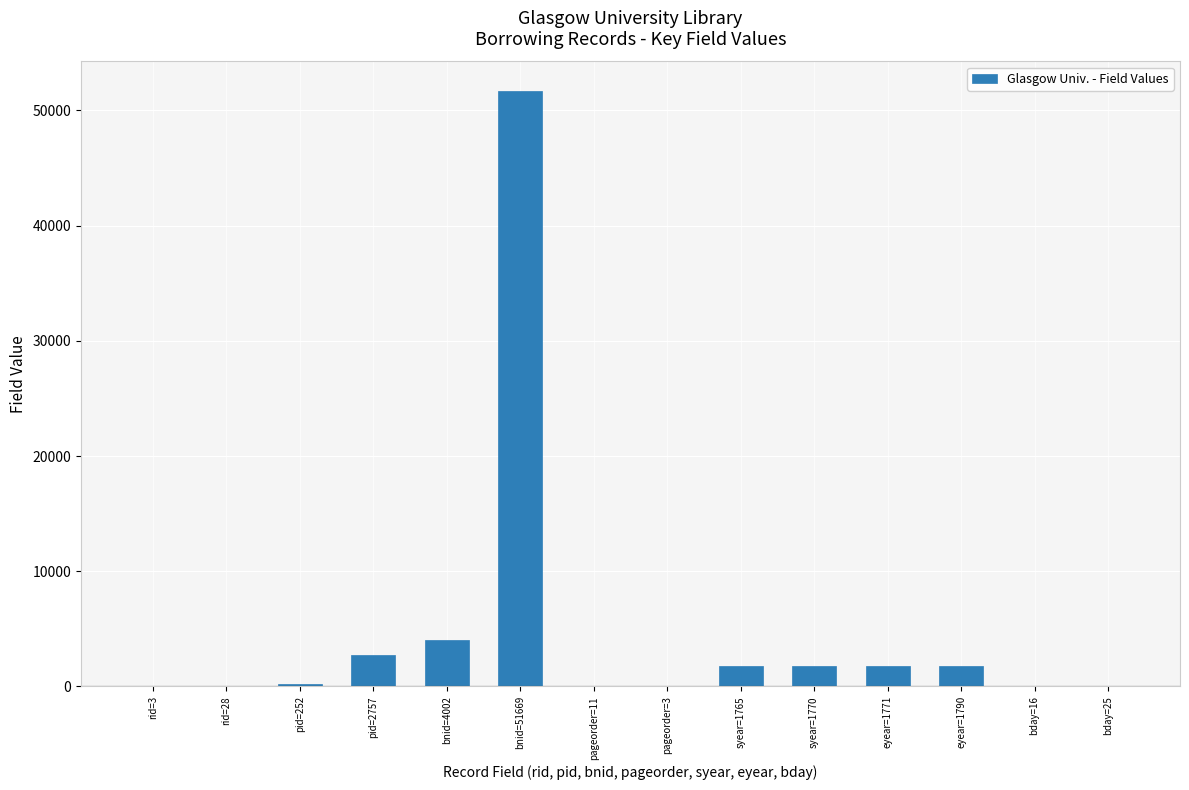

What is the sum of all values?

65869